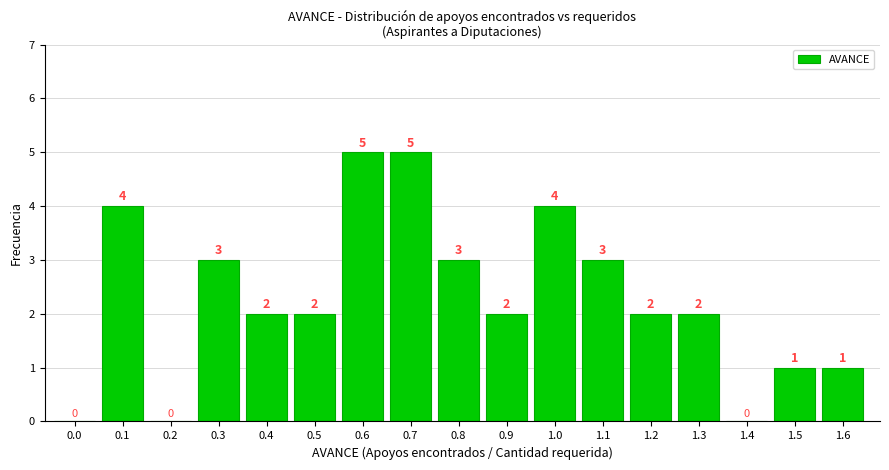

Reading left to right, list all the values displayed in this chart.

0.0=0	0.1=4	0.2=0	0.3=3	0.4=2	0.5=2	0.6=5	0.7=5	0.8=3	0.9=2	1.0=4	1.1=3	1.2=2	1.3=2	1.4=0	1.5=1	1.6=1